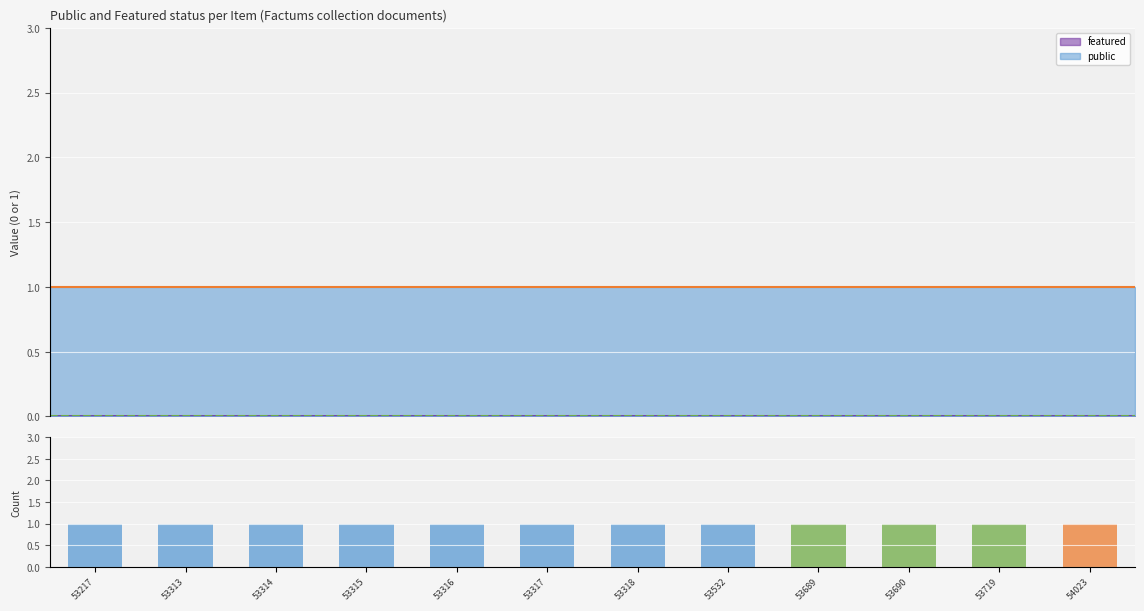

Rank the series at 53318 from lowest to highest value.

featured, public